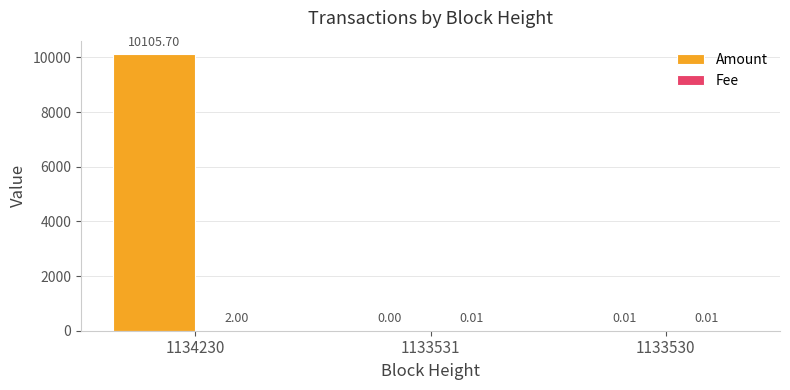

What is the sum of all Amount values?

10105.7